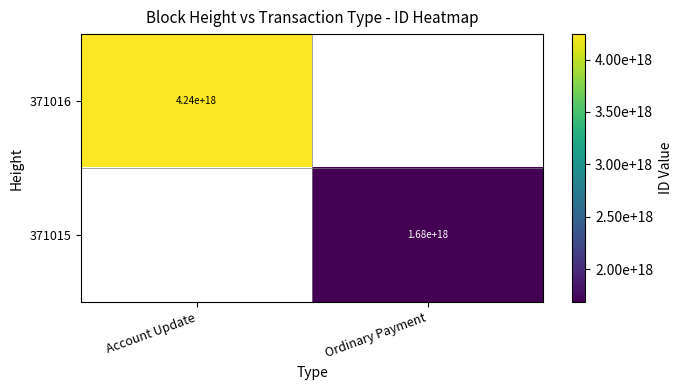

How many series are shown in this chart?

2